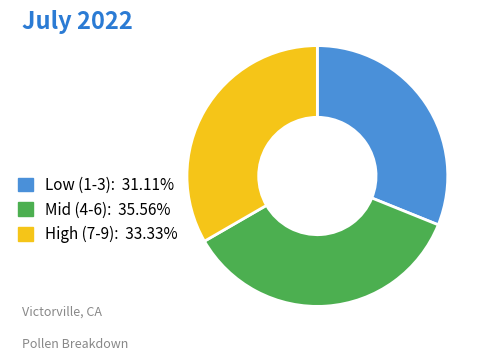

Do Mid (4-6): 35.56% and High (7-9): 33.33% together represent more than half of the pie?

Yes